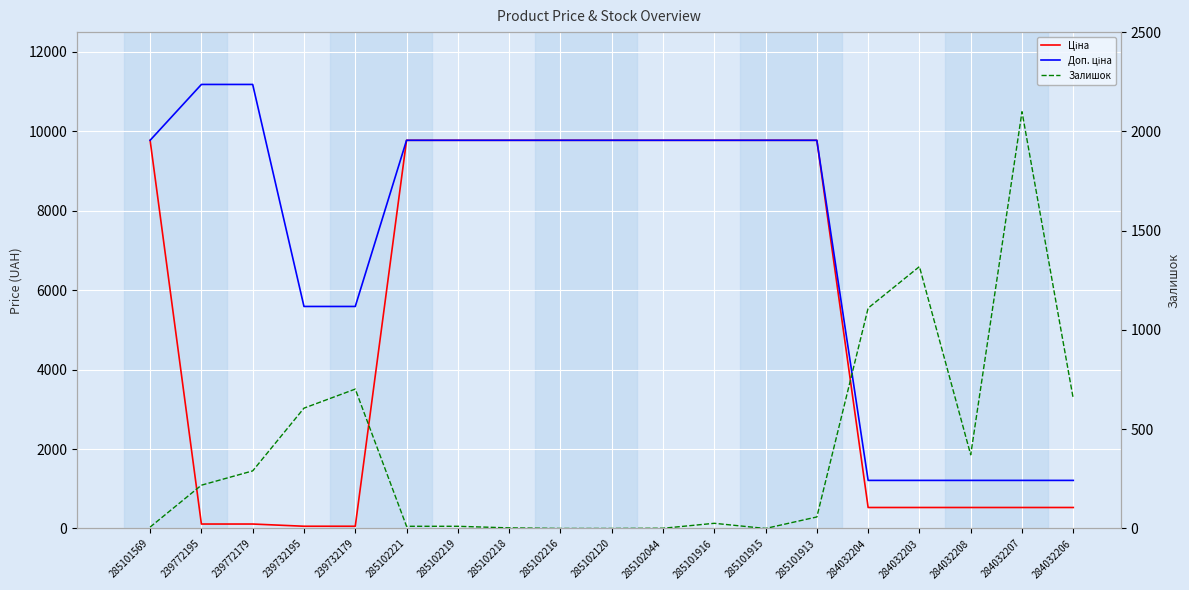

Rank the series at 285101916 from highest to lowest value.

Ціна, Доп. ціна, Залишок